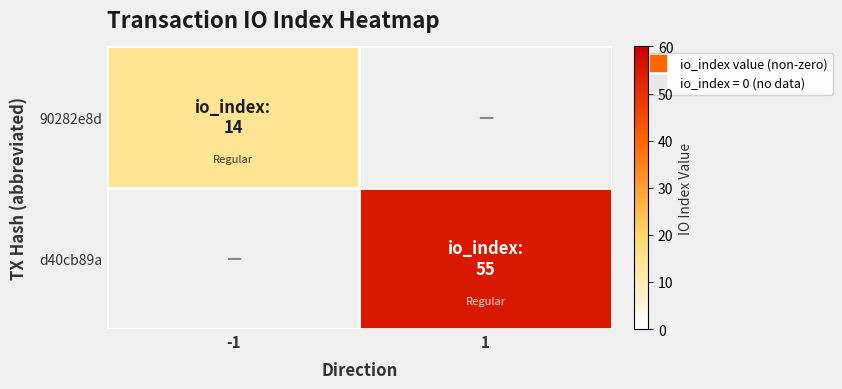

Which series has the widest spread of values?

d40cb89a